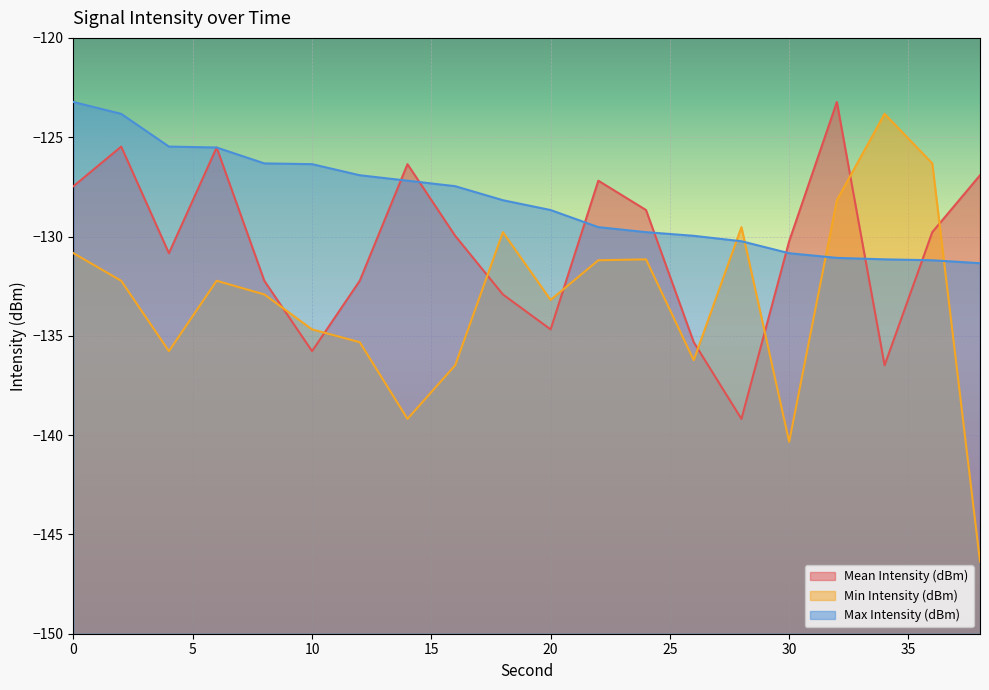

What is the smallest value displayed?

-146.4